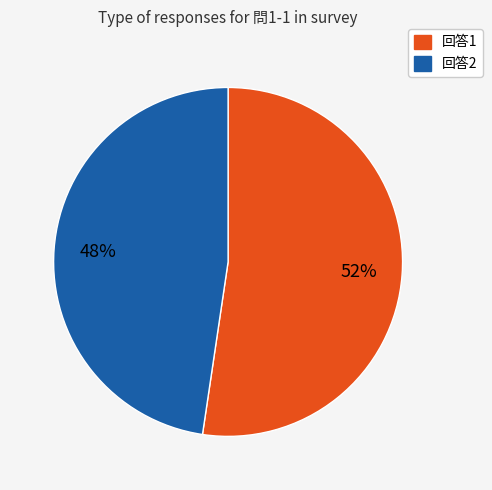

Is there any slice that represents more than half of the pie?

Yes